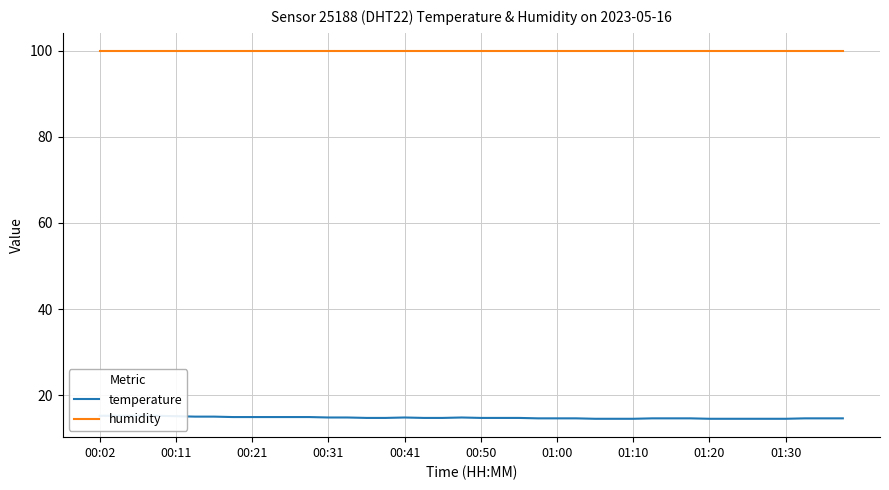

At which label does temperature reach its peak?

00:02